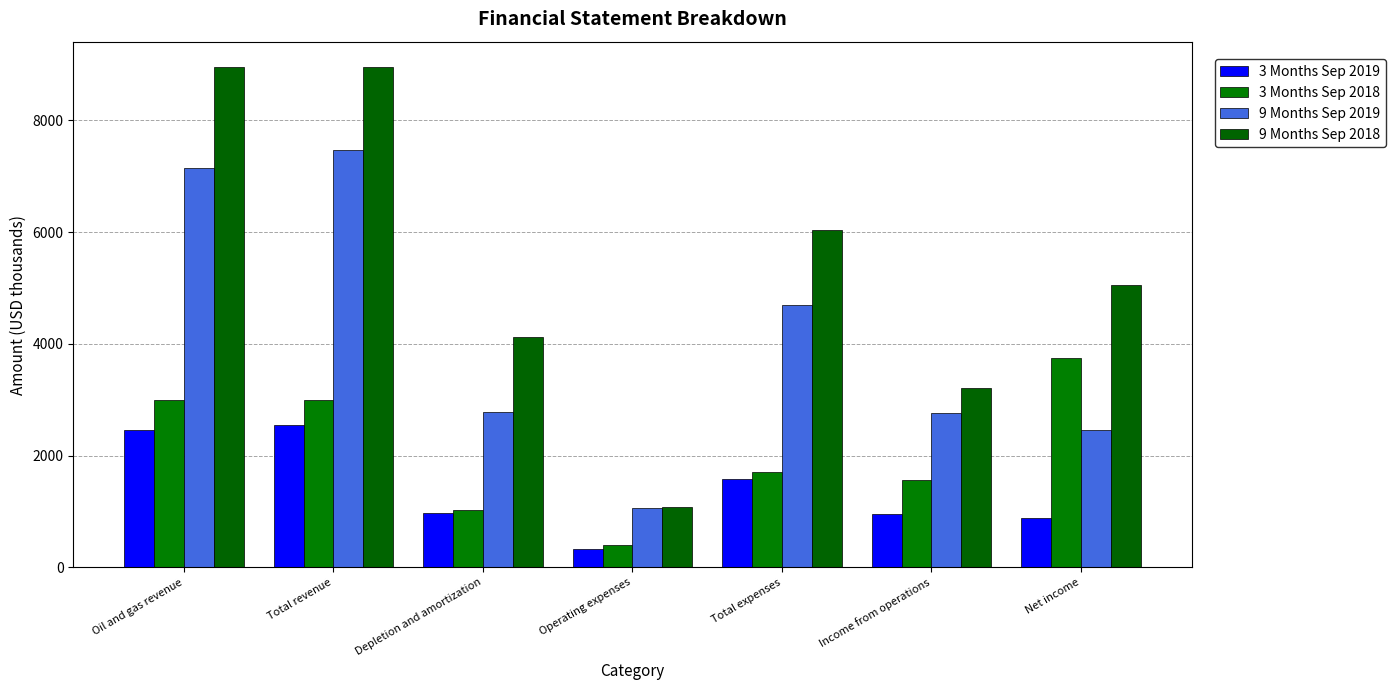

True or false: 3 Months Sep 2018 has a value of 6734 at Net income.

False